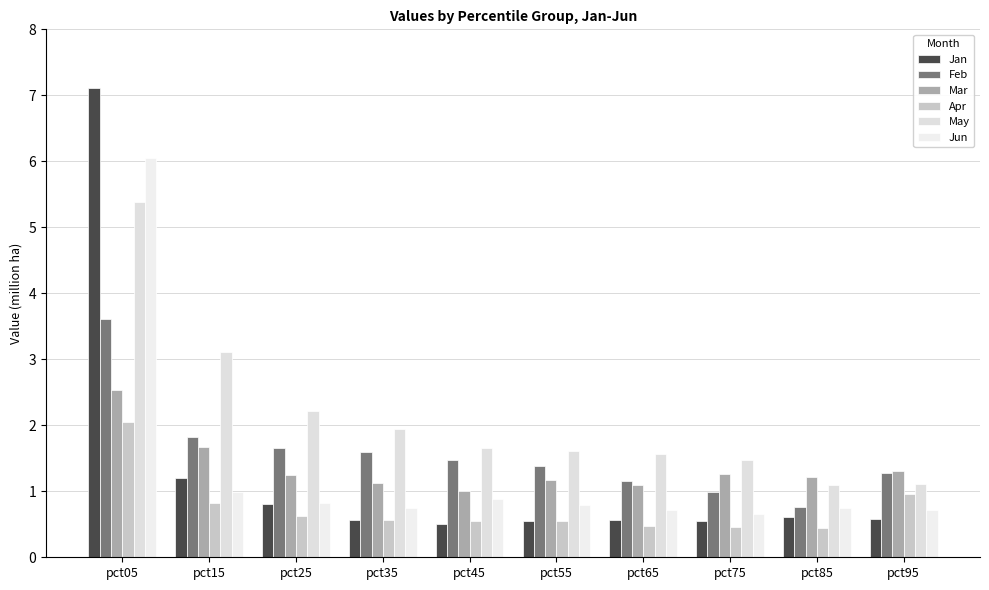

What is the minimum value for Feb?

0.8